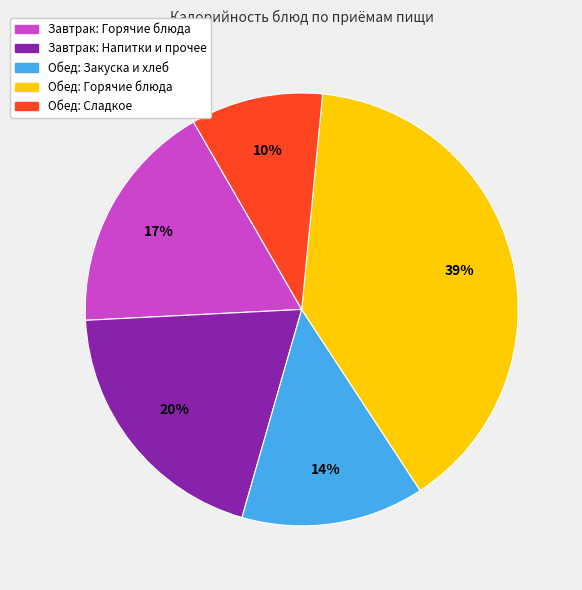

Does any single category account for the majority?

No